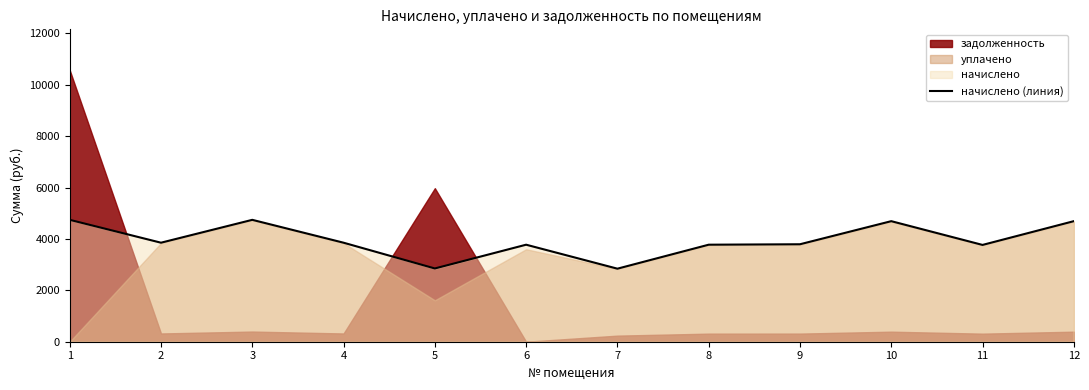

The chart shows a value of 5245.6 at 2. True or false?

False